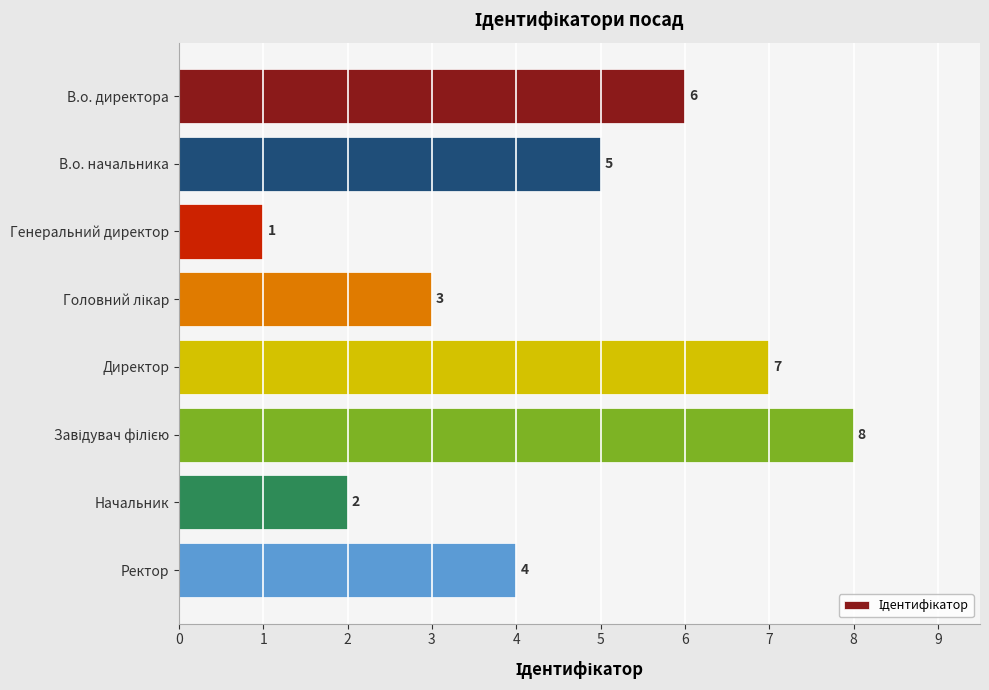

At which label is the value closest to 4?

Ректор